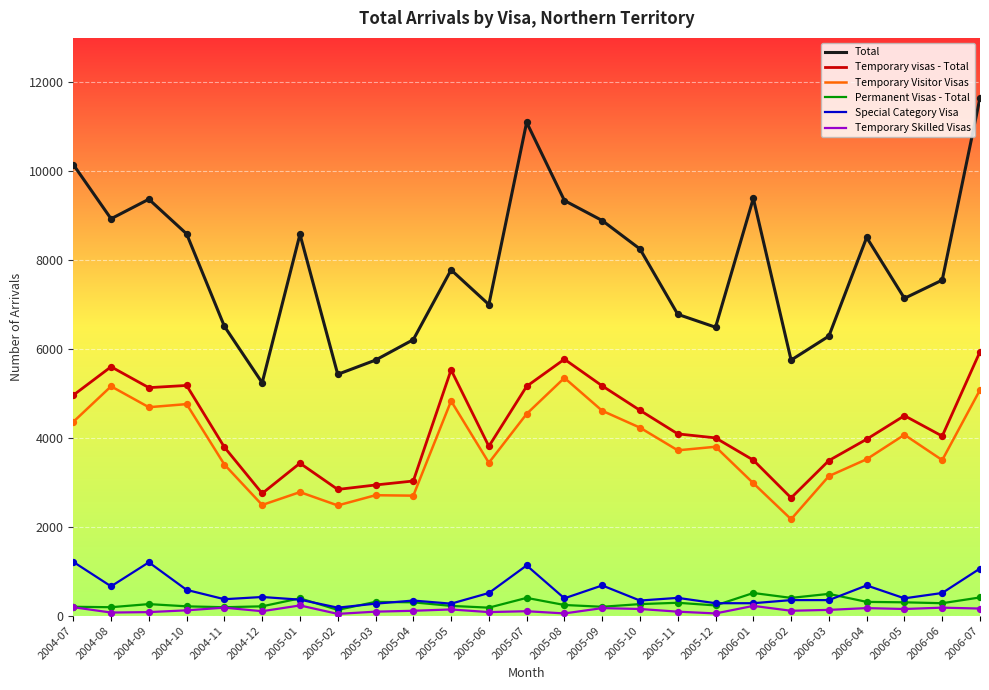

Which series has the largest range (max minus min)?

Total